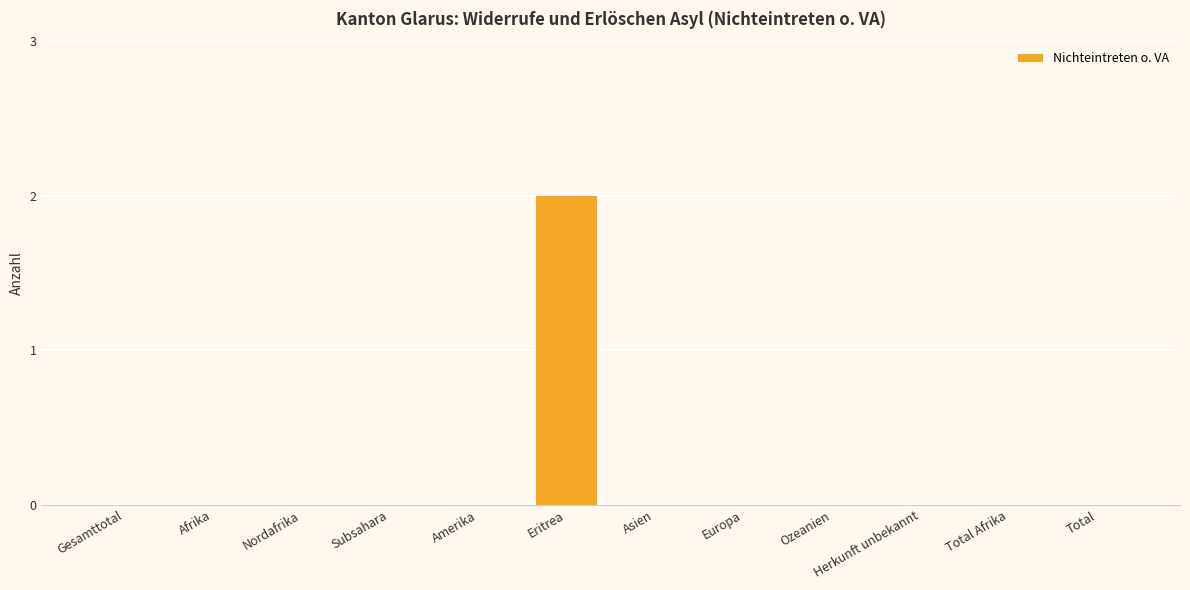

Which label corresponds to the largest value in the chart?

Eritrea